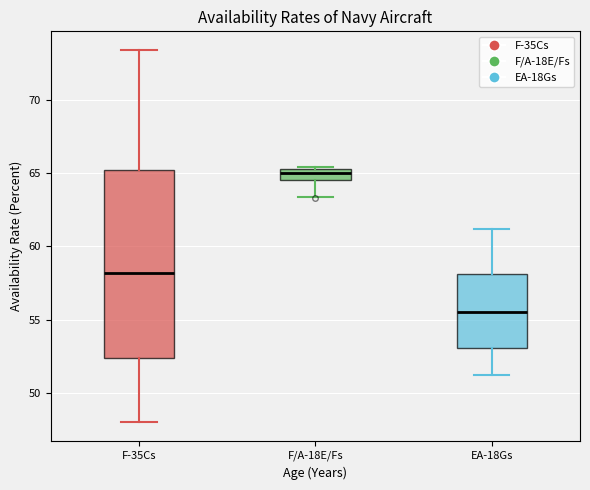

Which box has the lowest median line?

EA-18Gs